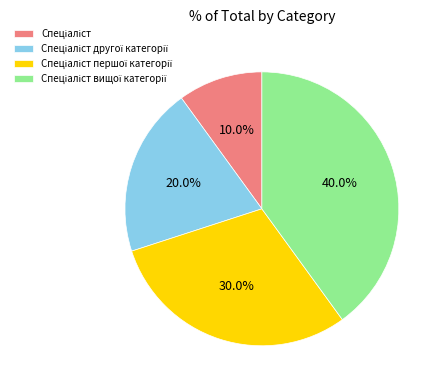

Does any single category account for the majority?

No